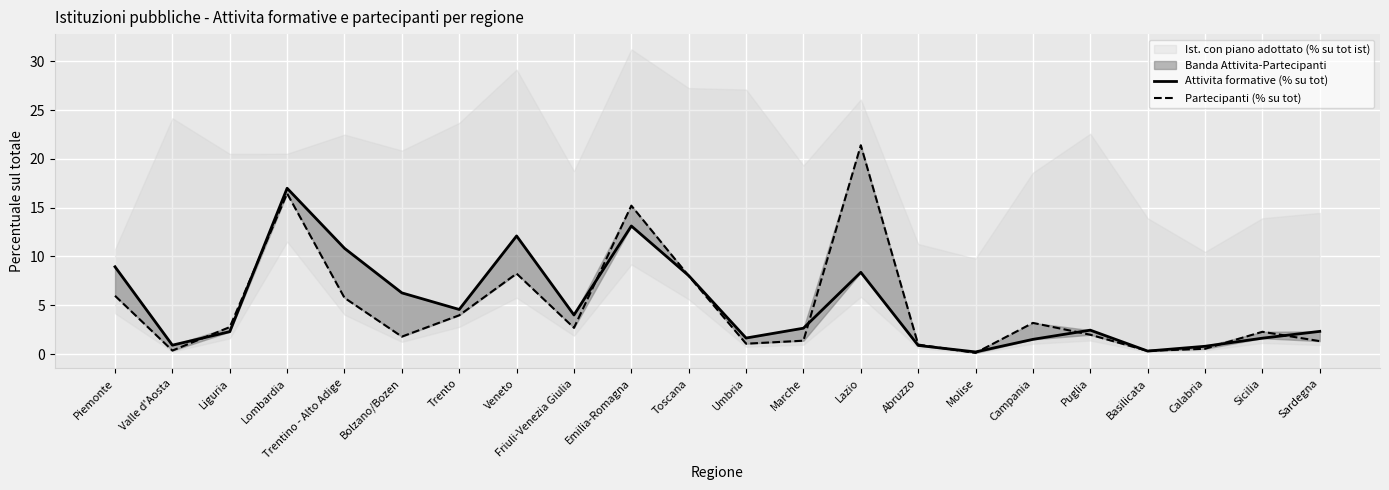

What is the difference between the Attivita formative (% su tot) values at Liguria and Trentino - Alto Adige?

8.5